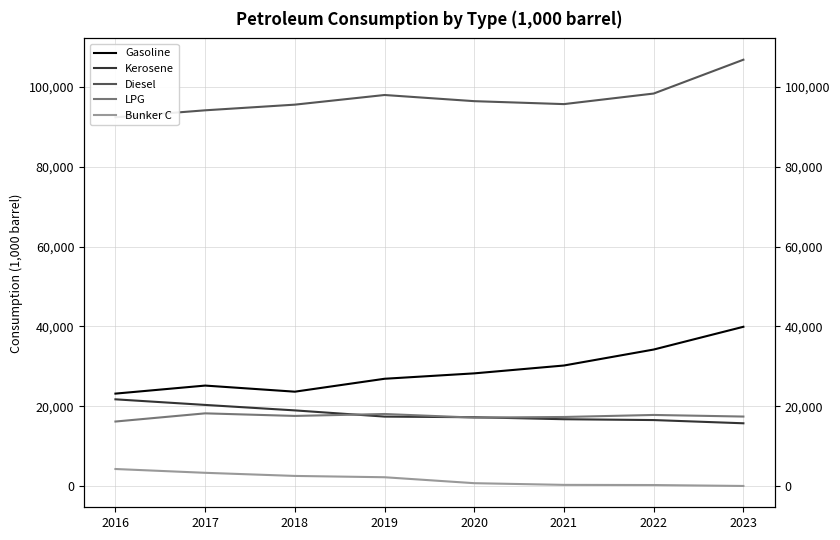

How many lines are shown in the chart?

5